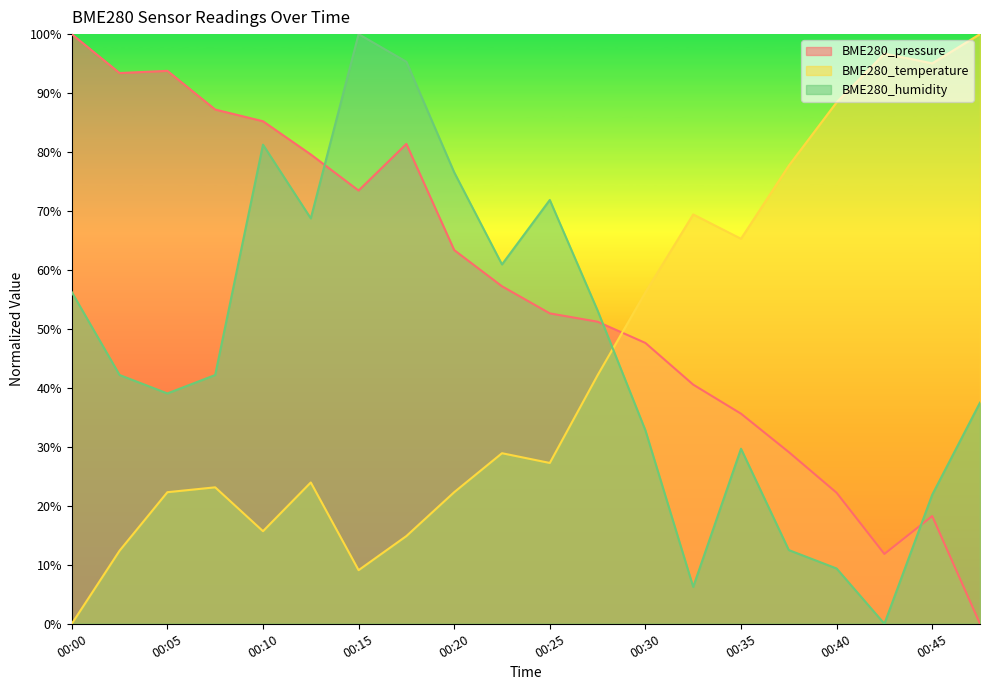

Rank the categories by BME280_temperature value from lowest to highest.

00:00, 00:15, 00:02, 00:17, 00:10, 00:05, 00:20, 00:07, 00:12, 00:25, 00:22, 00:27, 00:30, 00:35, 00:32, 00:37, 00:40, 00:45, 00:42, 00:47